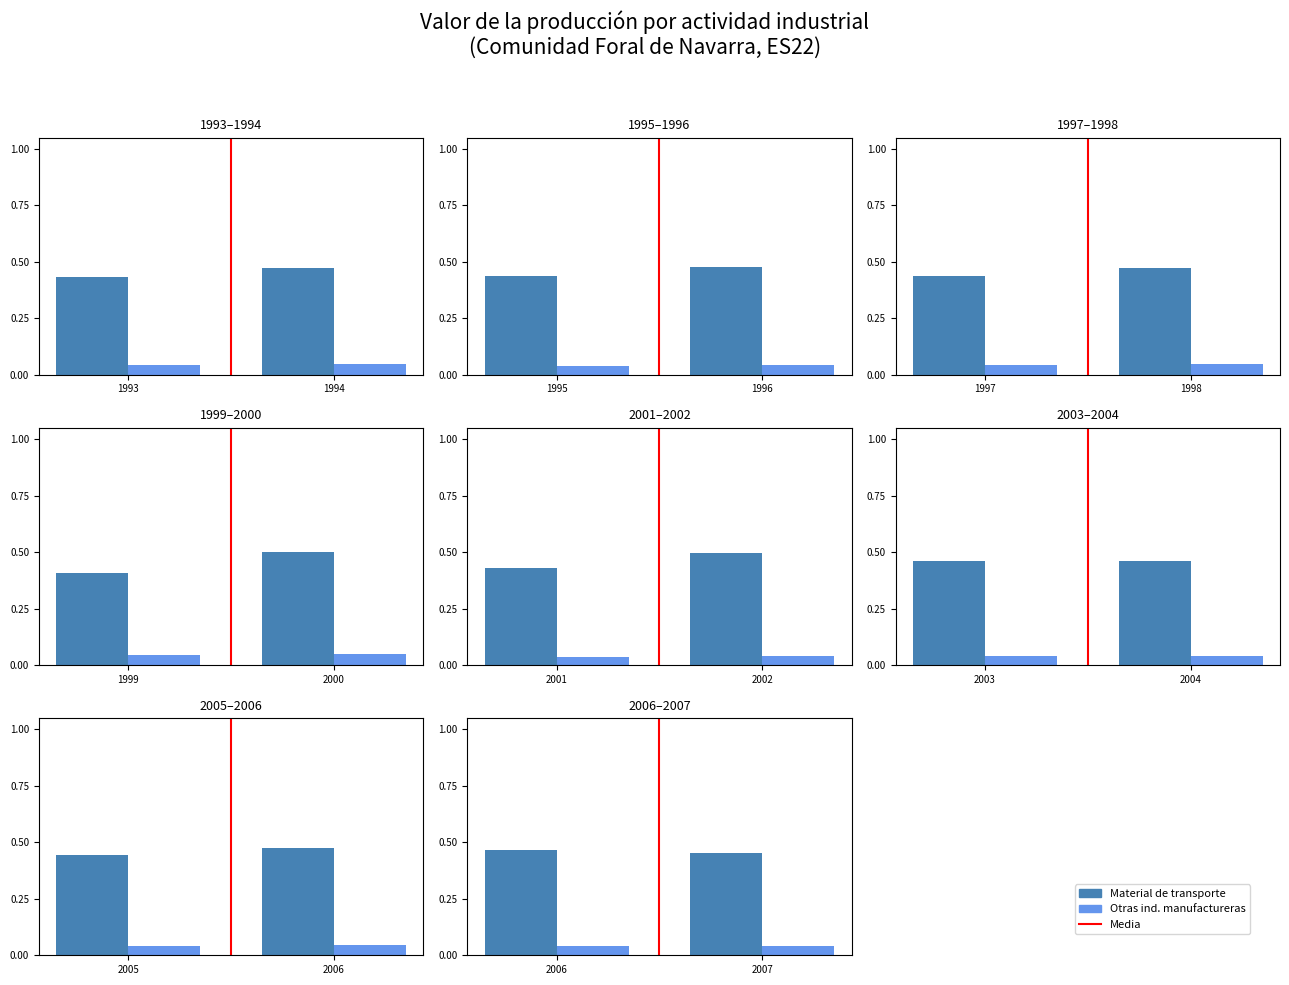

Rank the categories by Media value from lowest to highest.

1993, 1994